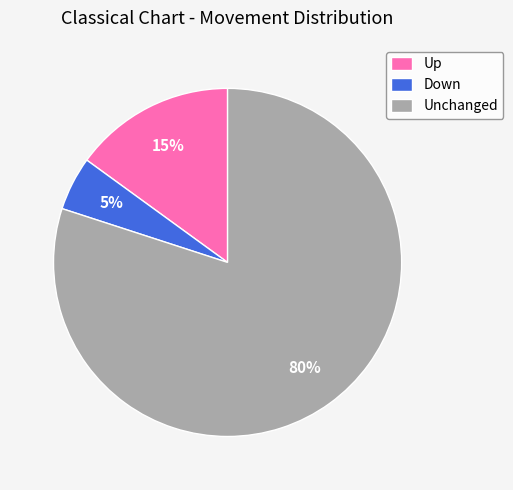

Is it true that Unchanged is 80% of the pie?

True